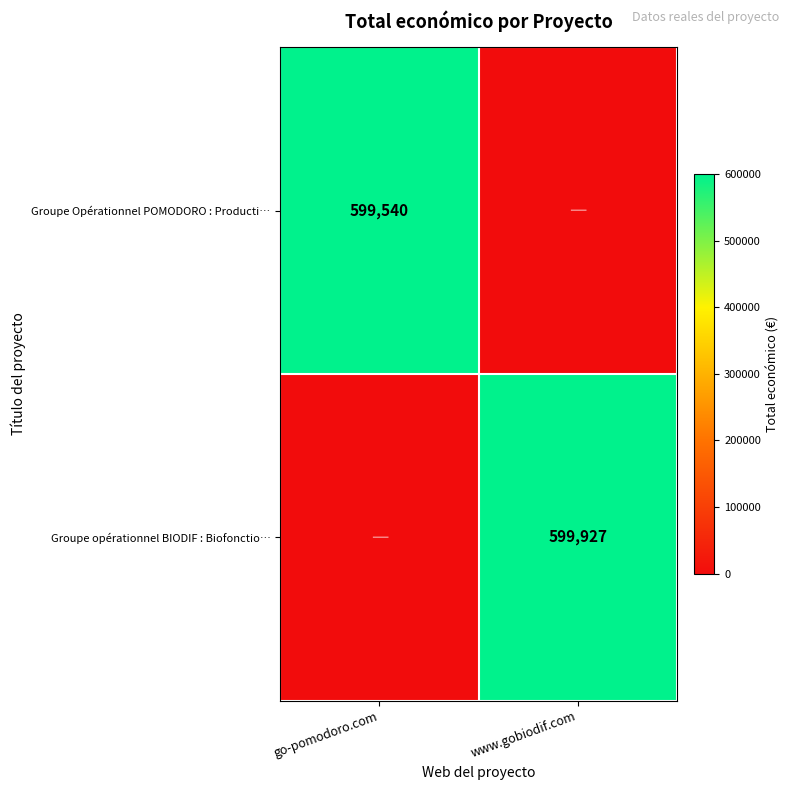

What is the average value of the Groupe opérationnel BIODIF : Biofonctio… series?

299964